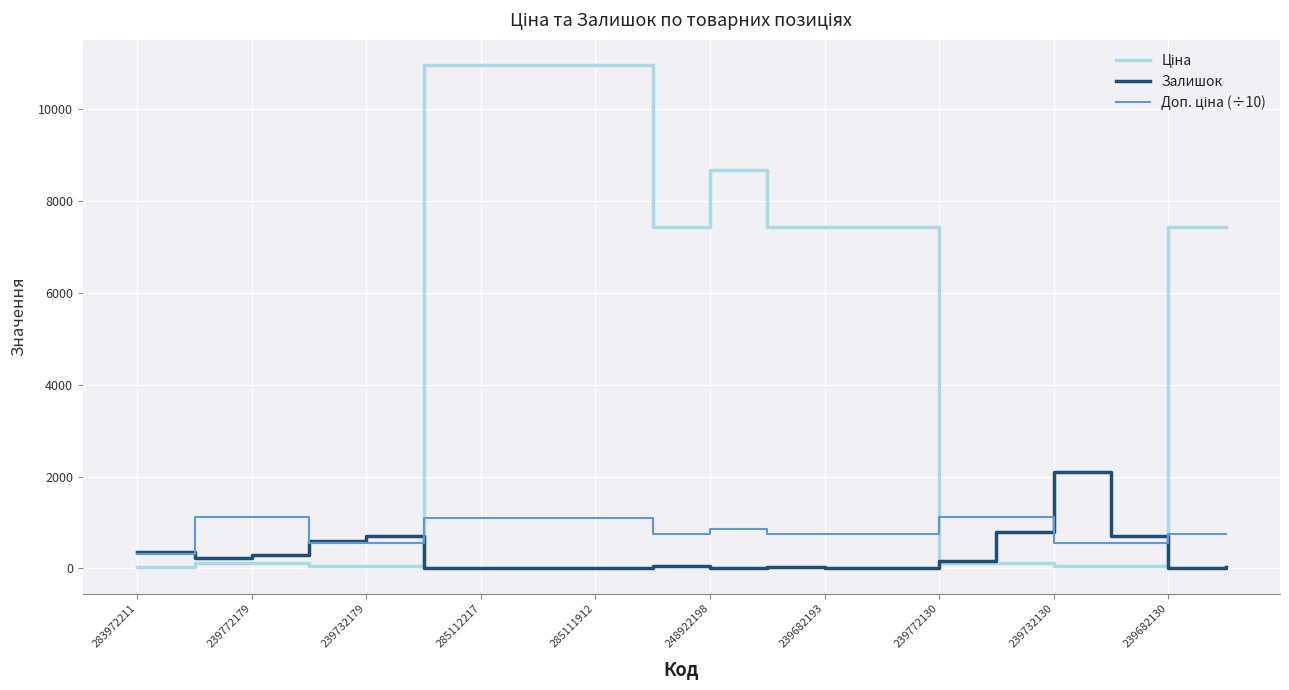

What is the greatest value displayed?

10964.4